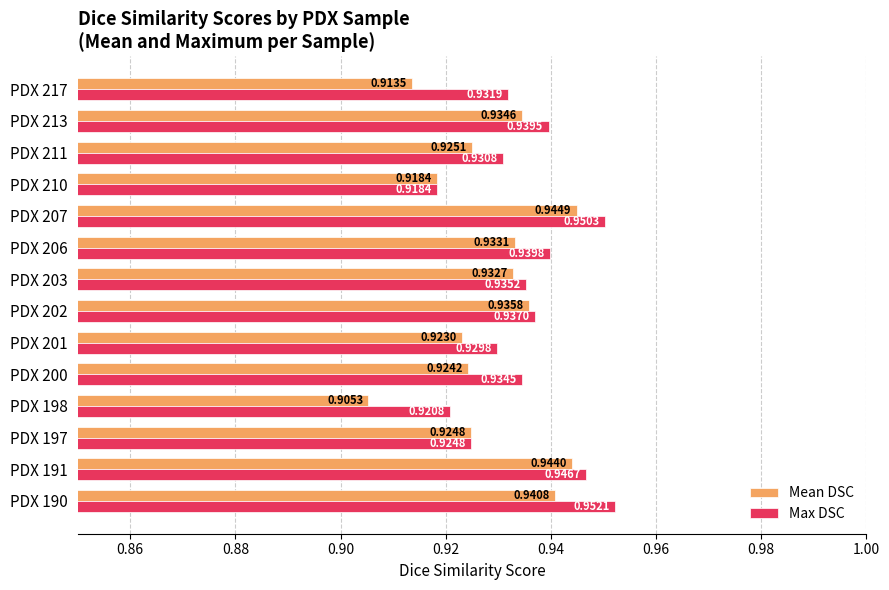

Rank the series by their maximum value, from lowest to highest.

Mean DSC, Max DSC